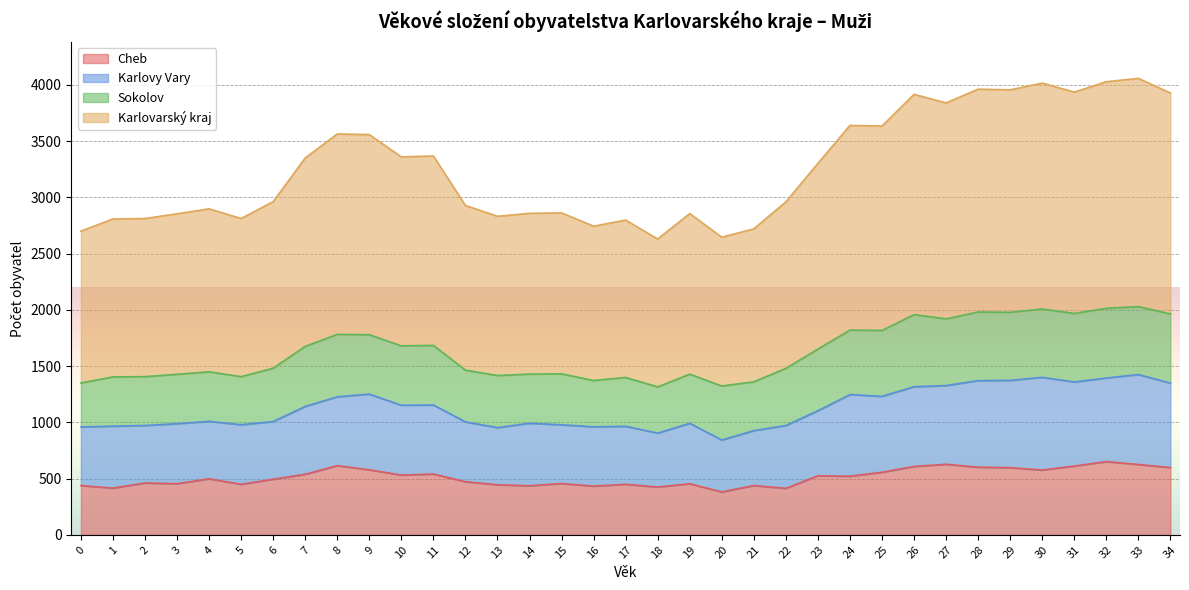

What is the total value across all series at 24?

3640